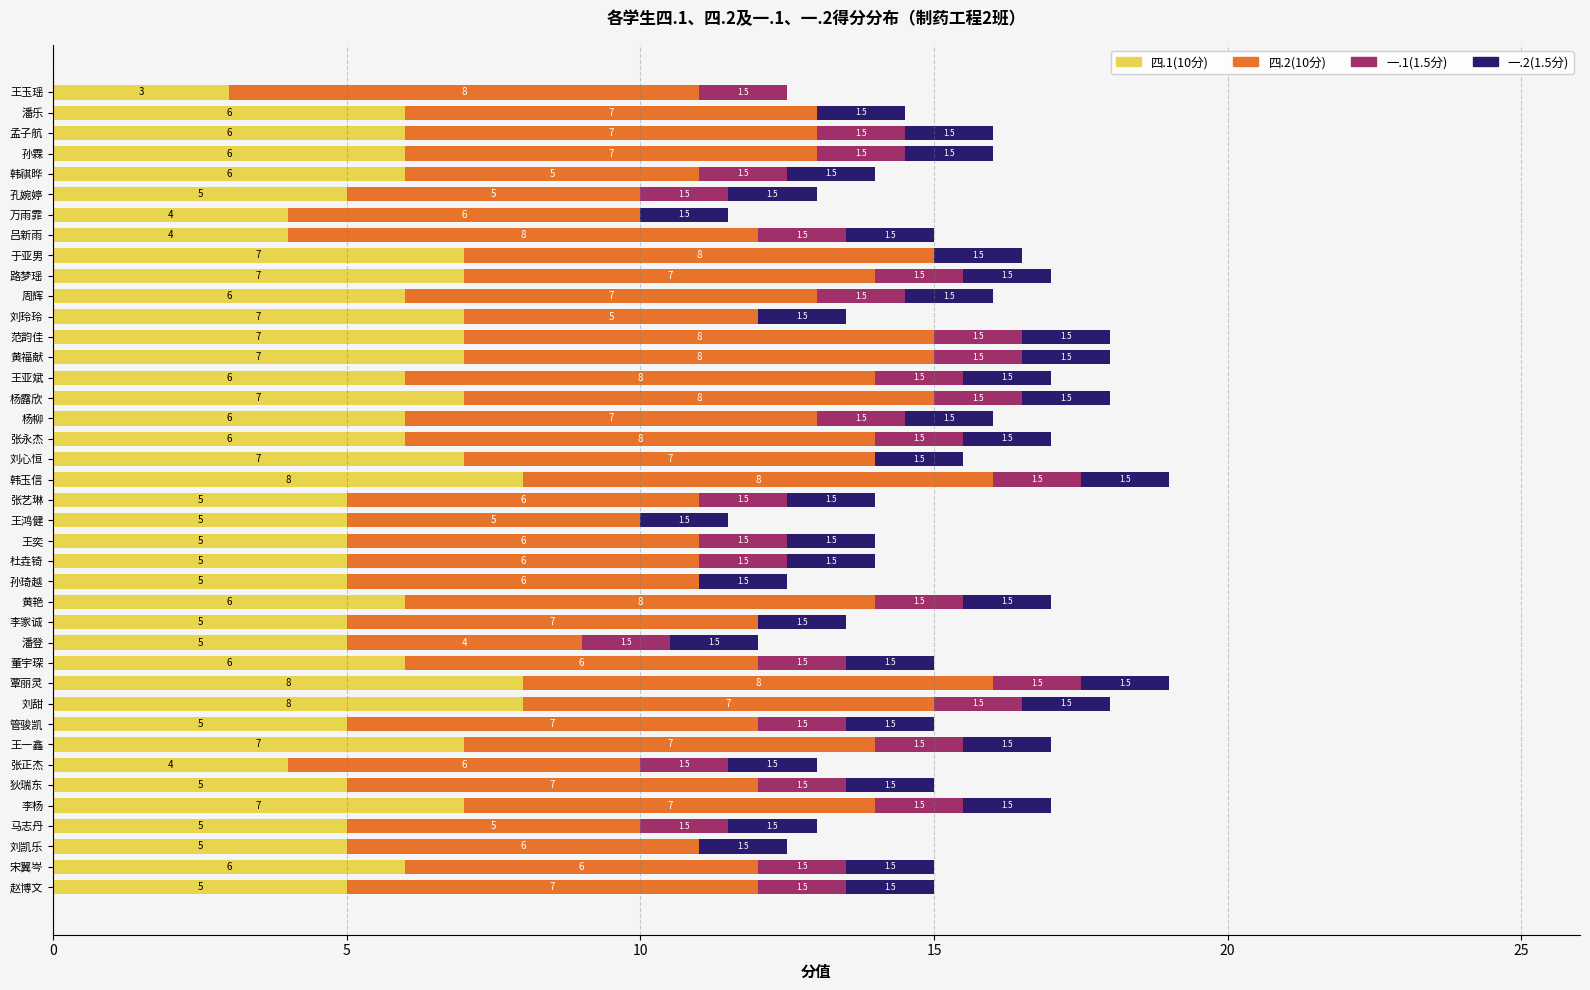

What is the approximate value of 四.1(10分) at 于亚男?

7.0